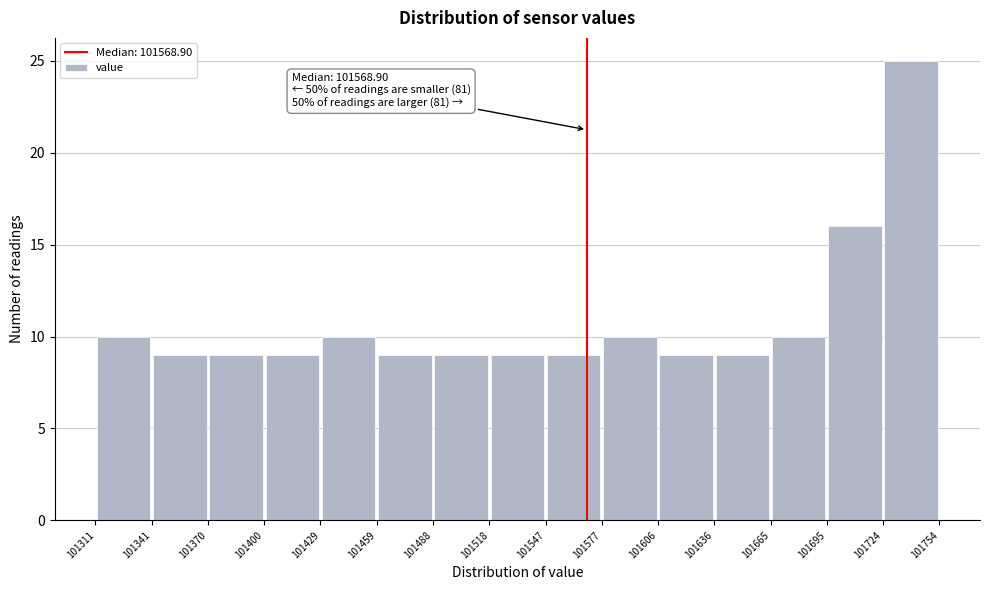

Over which range of the x-axis is the bar tallest?

101724 to 101754